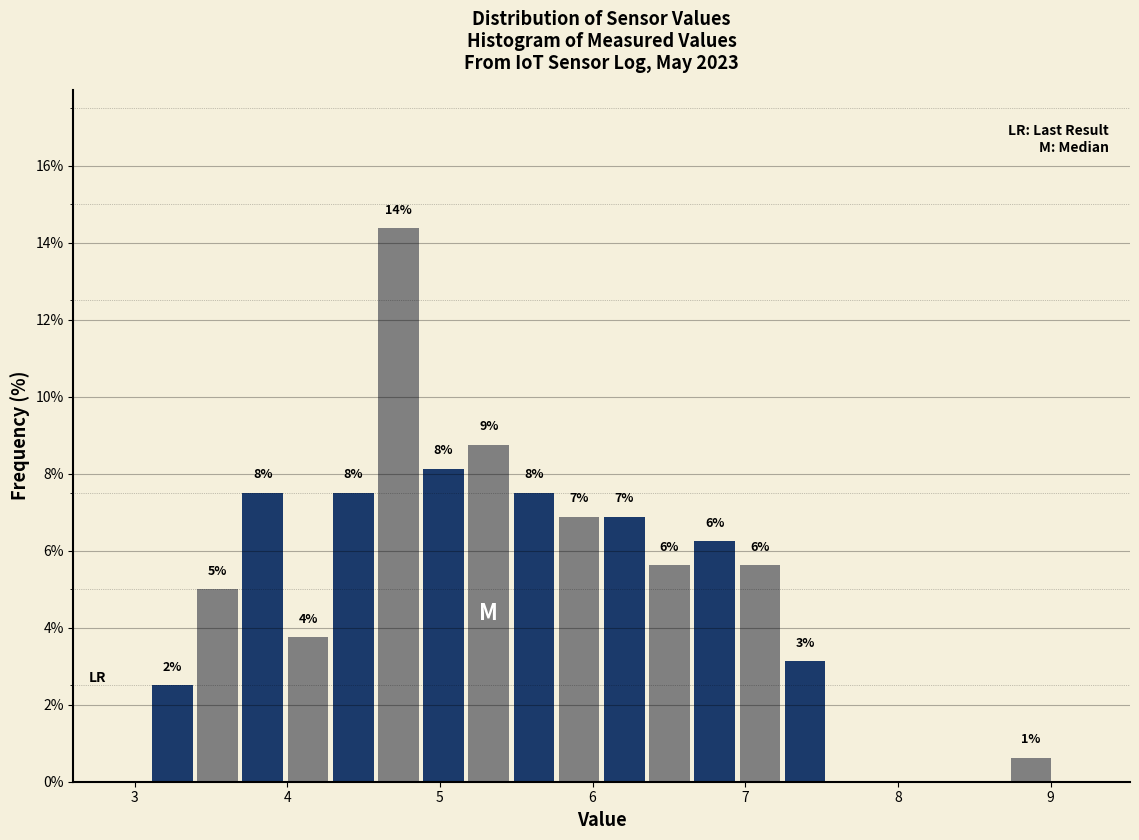

Read against the x-axis, roughly where is the centre of the tallest bar?

4.7